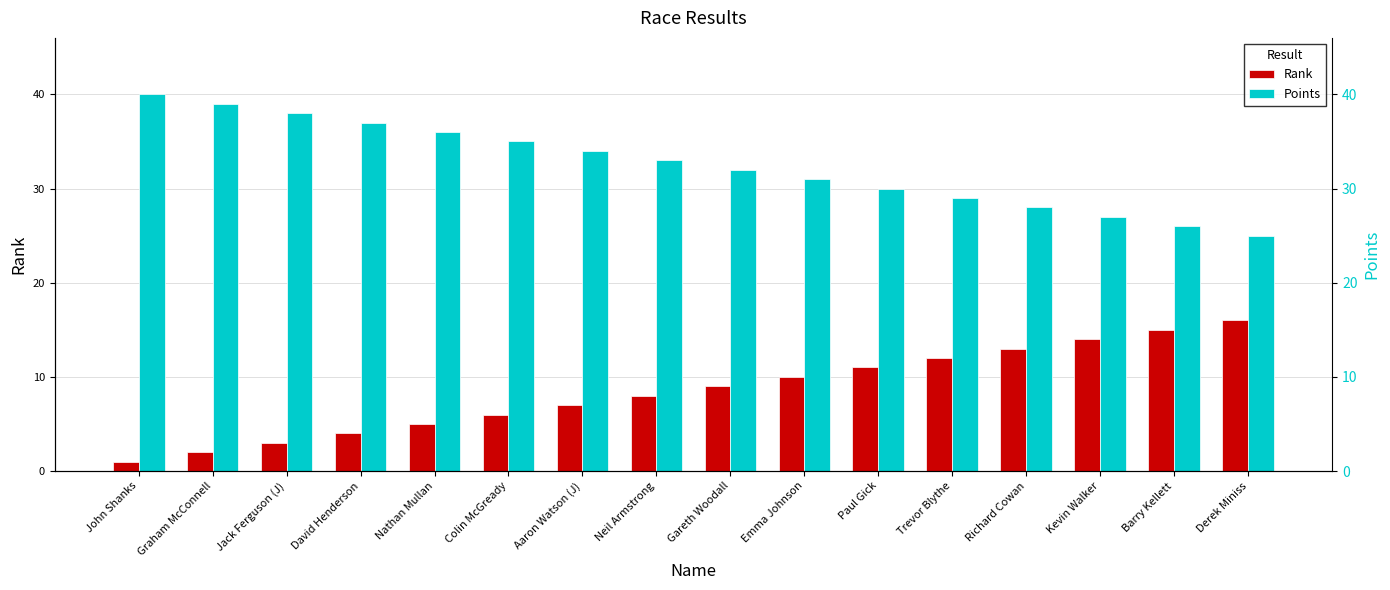

What value does the Points series have at Nathan Mullan, to the nearest 5?

35